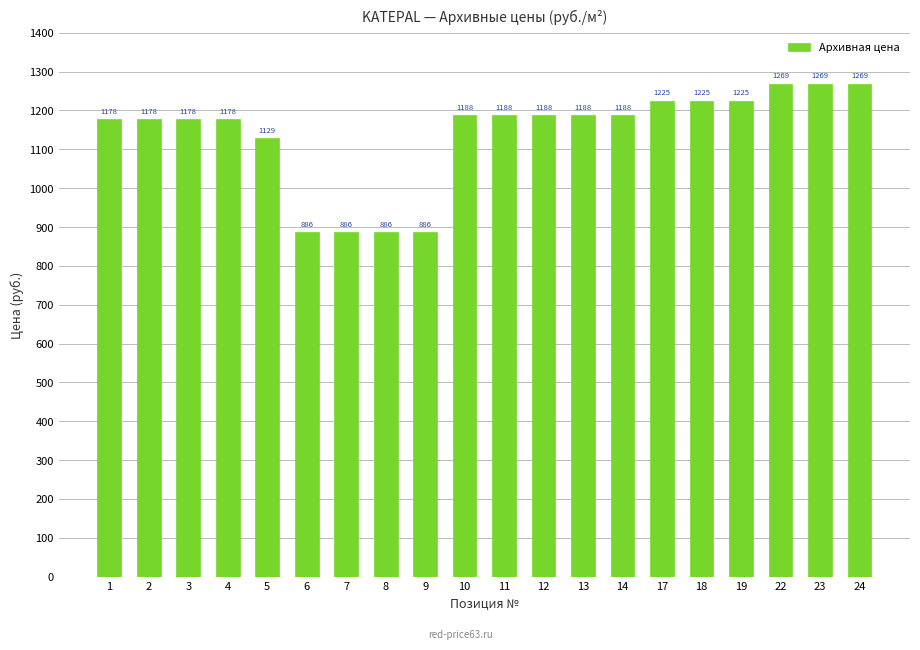

What is the value of the 13th bar from the left?

1188